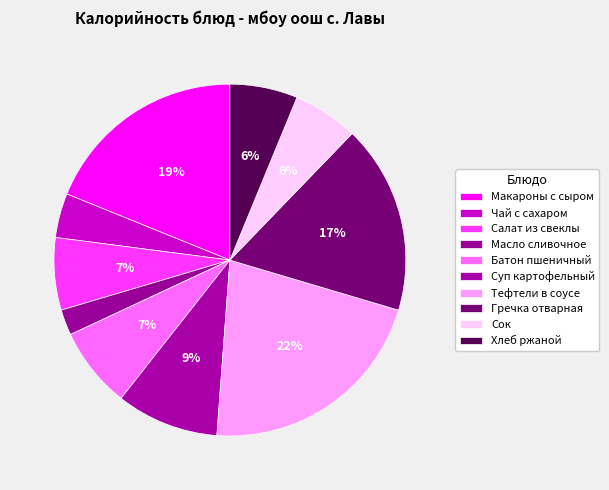

How much of the chart is everything except Салат из свеклы?

93.4%